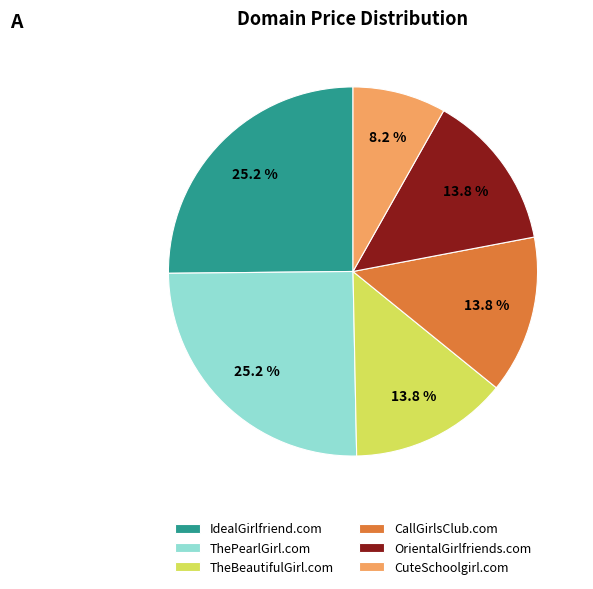

Does TheBeautifulGirl.com represent more than half of the total?

No